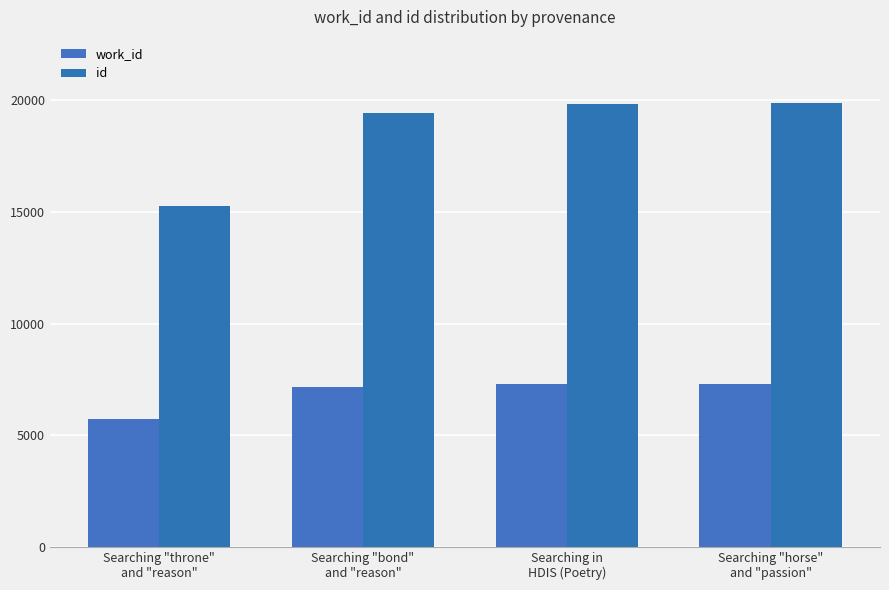

What is the difference between the maximum and second lowest values in the id series?

437